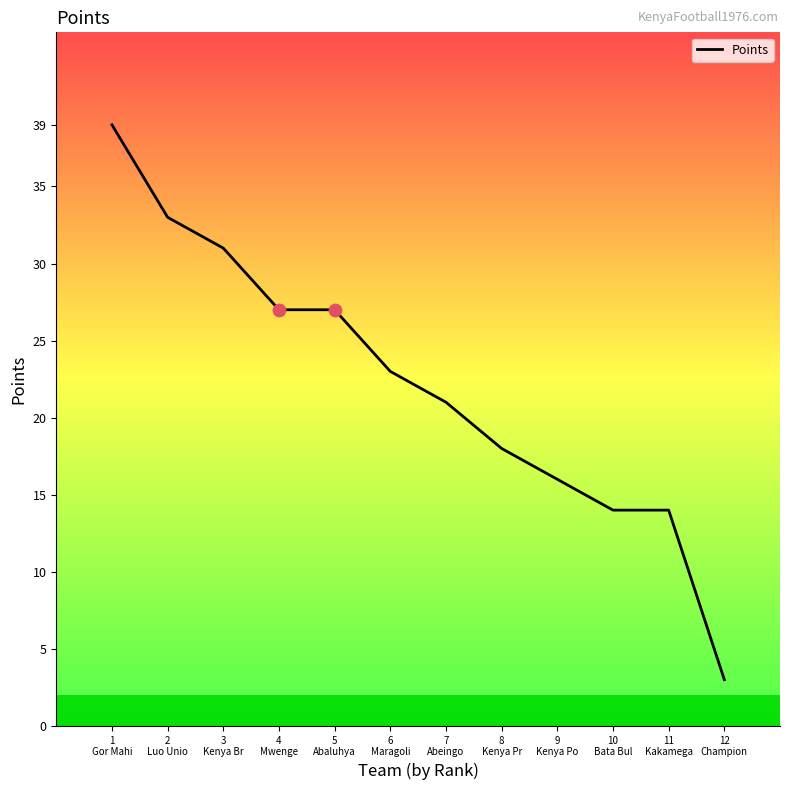

Which has a higher value, 12
Champion or 2
Luo Unio?

2
Luo Unio